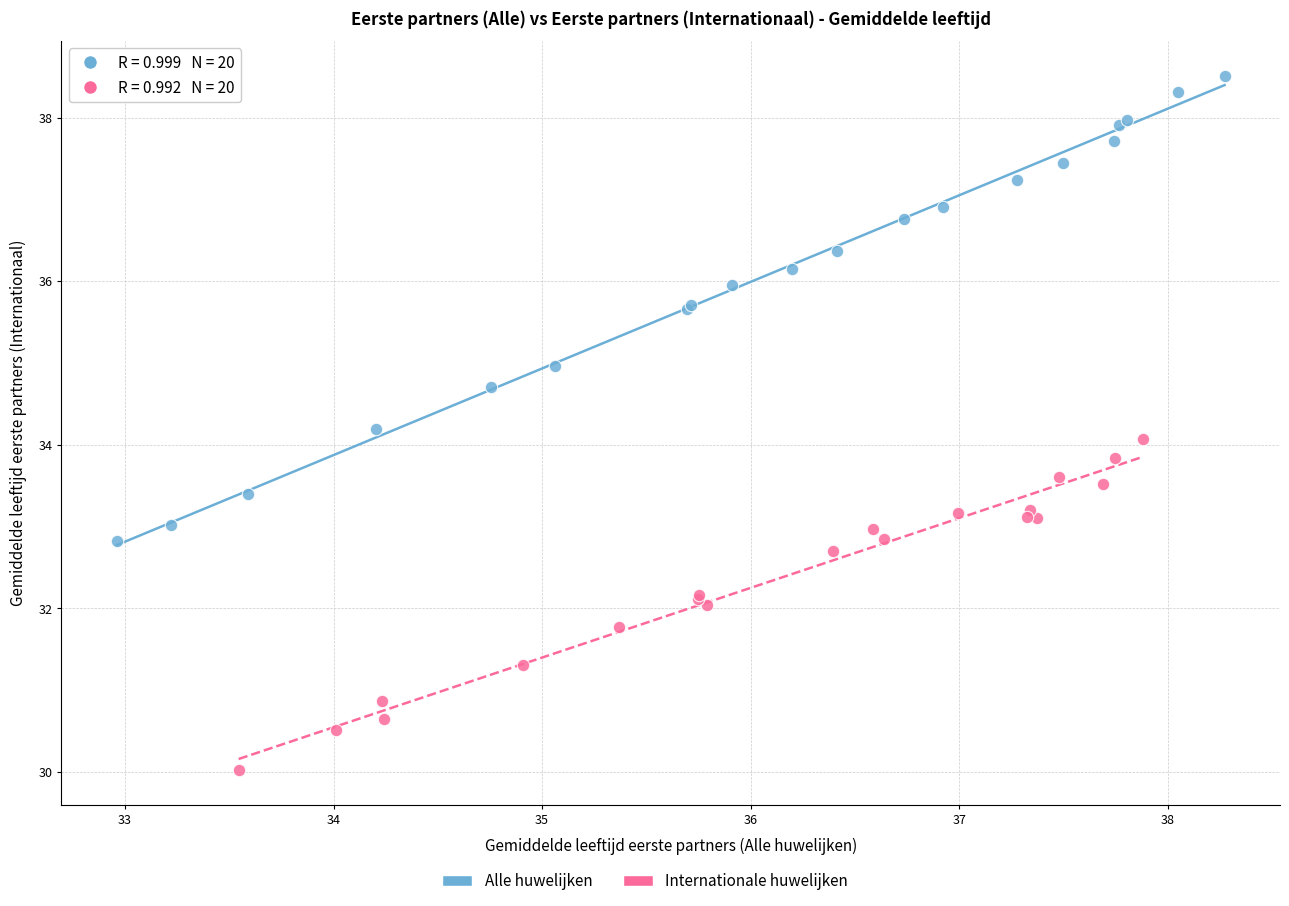

Which series reaches the maximum Y coordinate?

Alle huwelijken